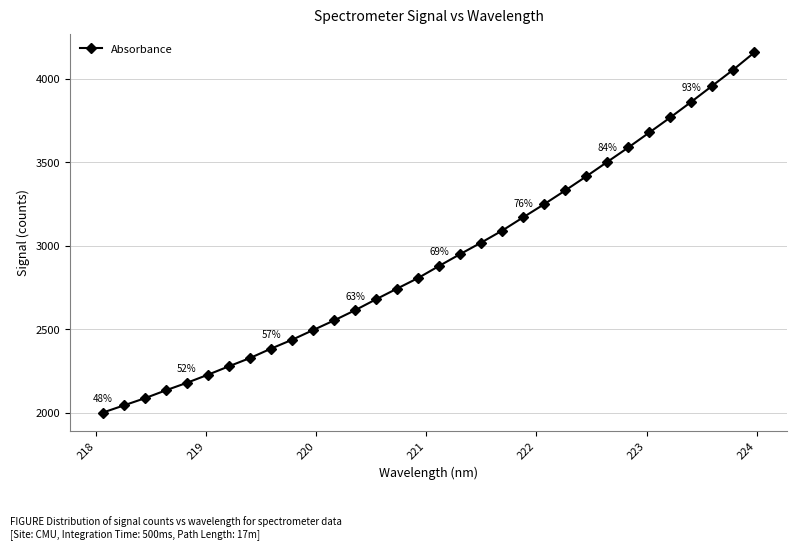

Reading left to right, what are all the values shown in this chart?

2002.2	2045.2	2088.2	2135.7	2180.7	2229.1	2279.7	2329.0	2385.4	2438.4	2496.4	2554.4	2615.5	2681.2	2745.2	2808.6	2880.9	2951.7	3020.6	3092.4	3172.2	3250.8	3332.8	3417.1	3503.6	3590.0	3679.6	3769.9	3863.5	3959.6	4055.9	4158.9